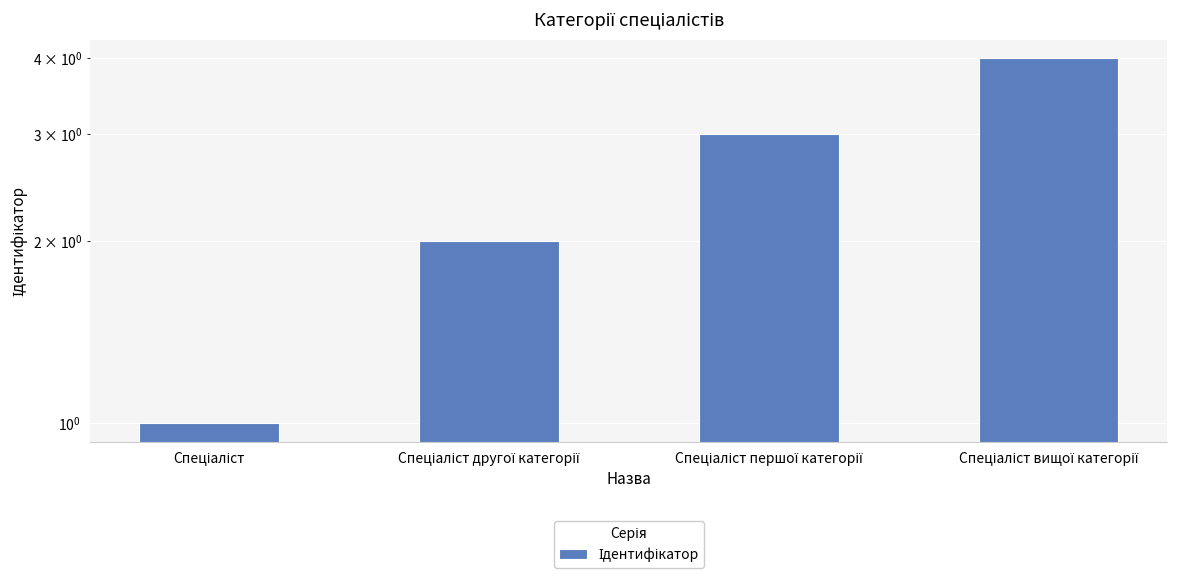

What is the difference between the maximum and minimum values?

3